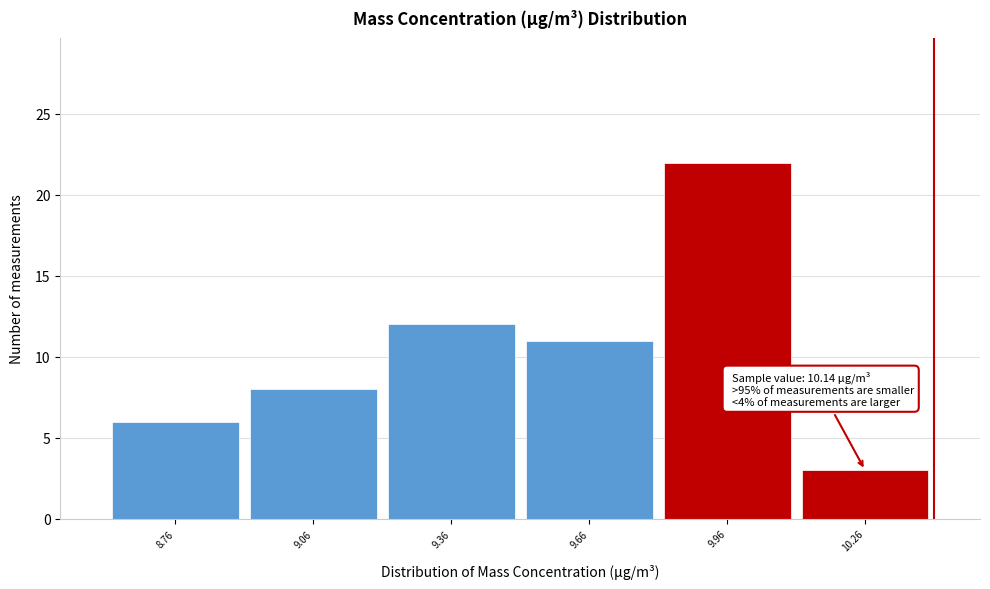

Over which range of the x-axis is the bar tallest?

9.81 to 10.11